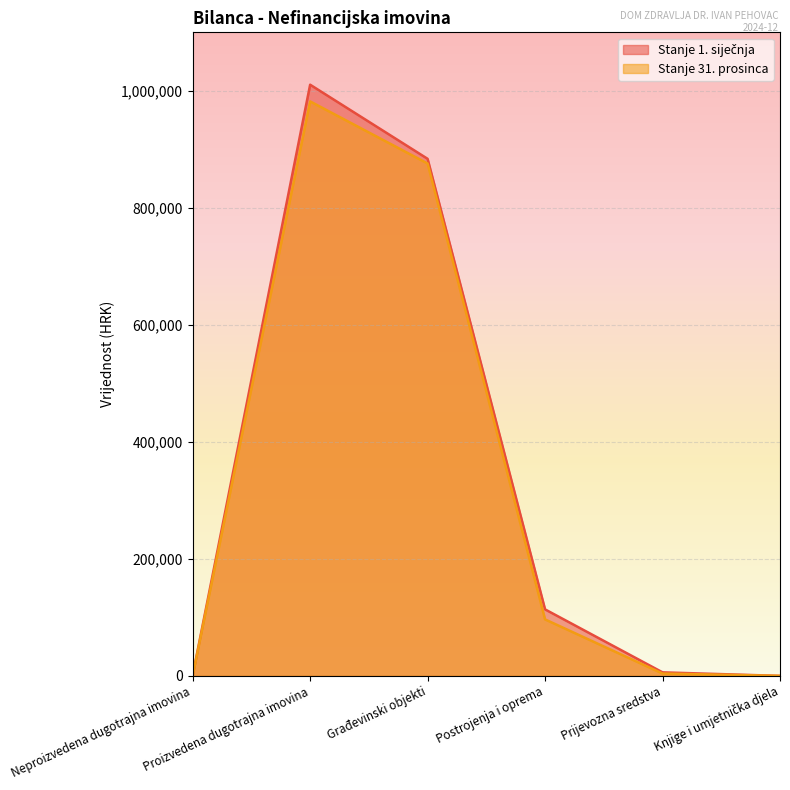

What is the highest value of the Stanje 1. siječnja series?

1010481.4